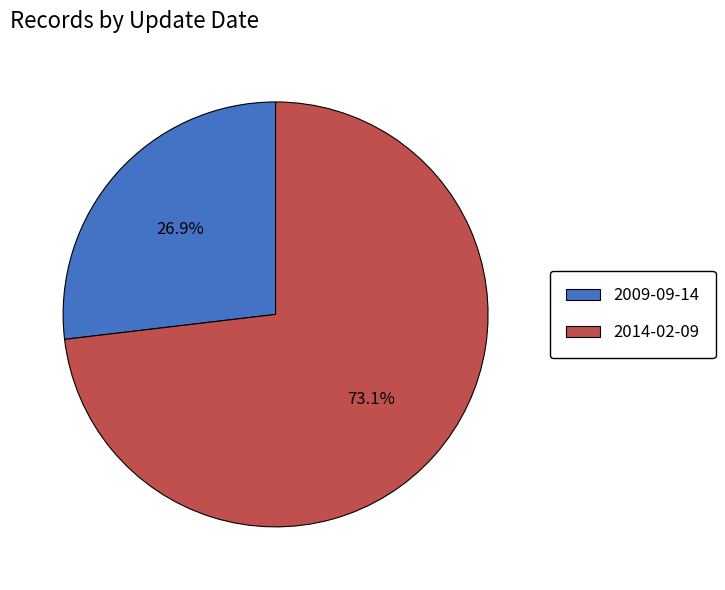

To the nearest percent, what percentage of the pie is 2009-09-14?

27%